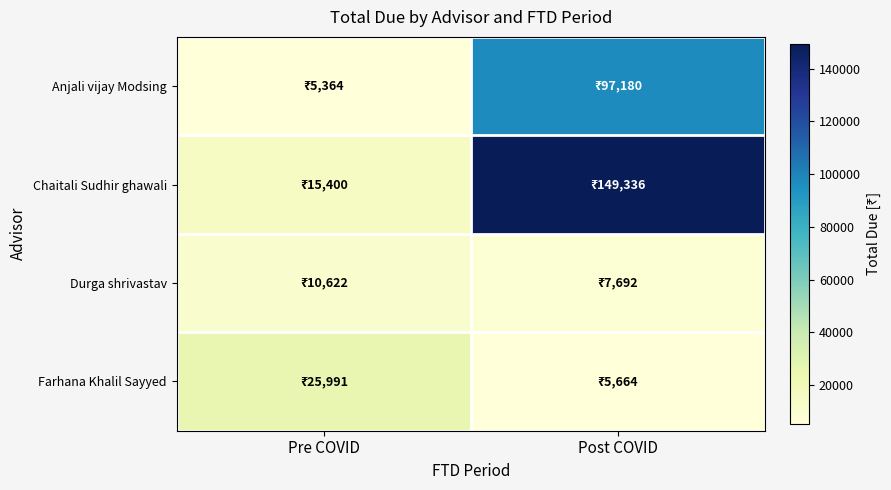

Which series has the largest total across all categories?

Chaitali Sudhir ghawali